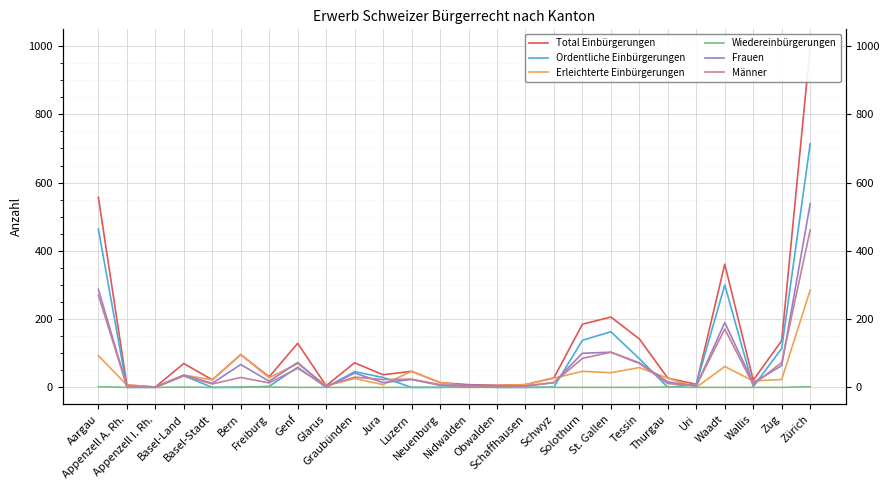

Which series has the largest total across all categories?

Total Einbürgerungen